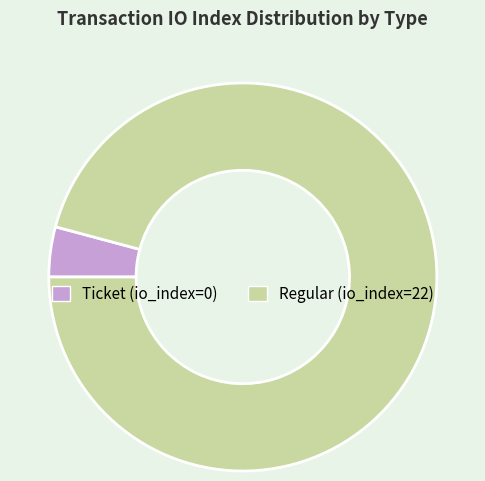

How many slices are in this pie chart?

2